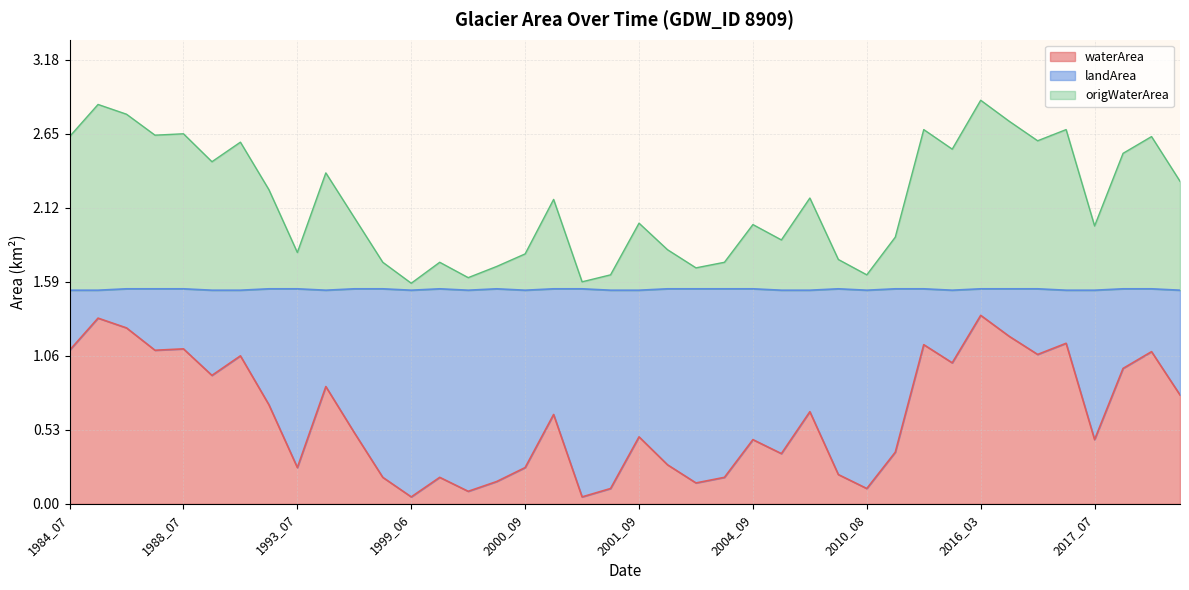

True or false: landArea and waterArea cross at least once.

False